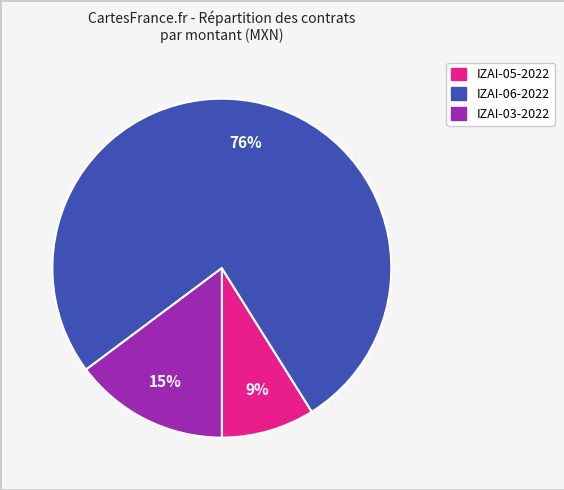

To the nearest percent, what is the combined percentage of IZAI-06-2022 and IZAI-03-2022?

91%